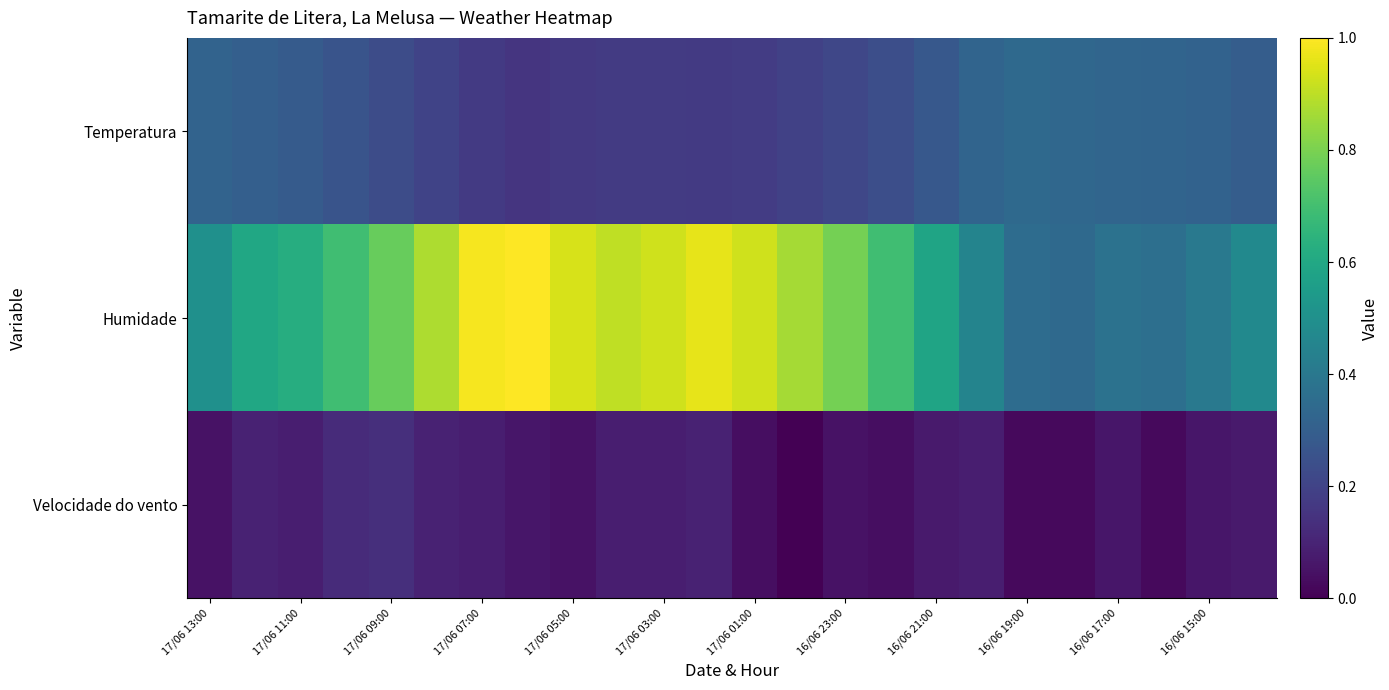

How many series are shown in this chart?

3